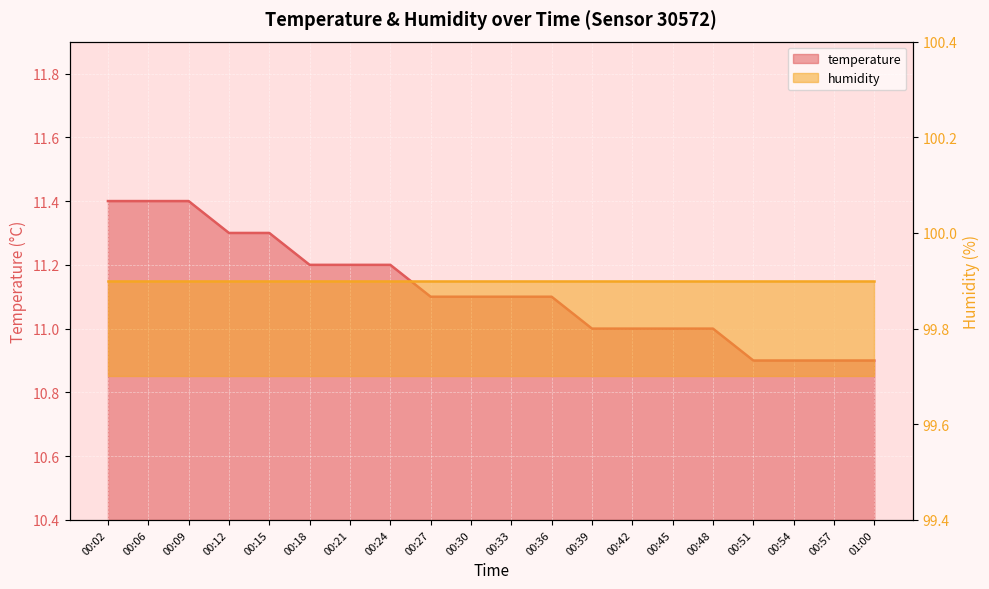

True or false: the data shows 11.1 at 00:27.

True